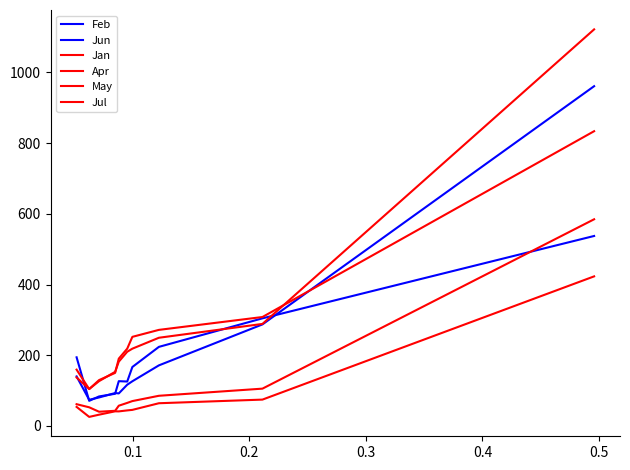

Is this an area chart (filled region under the line)?

No